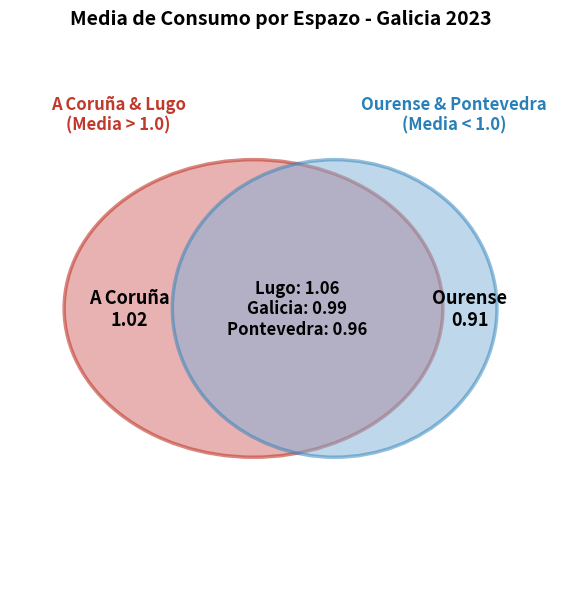

What is the total percentage of Galicia and Pontevedra?

39.6%